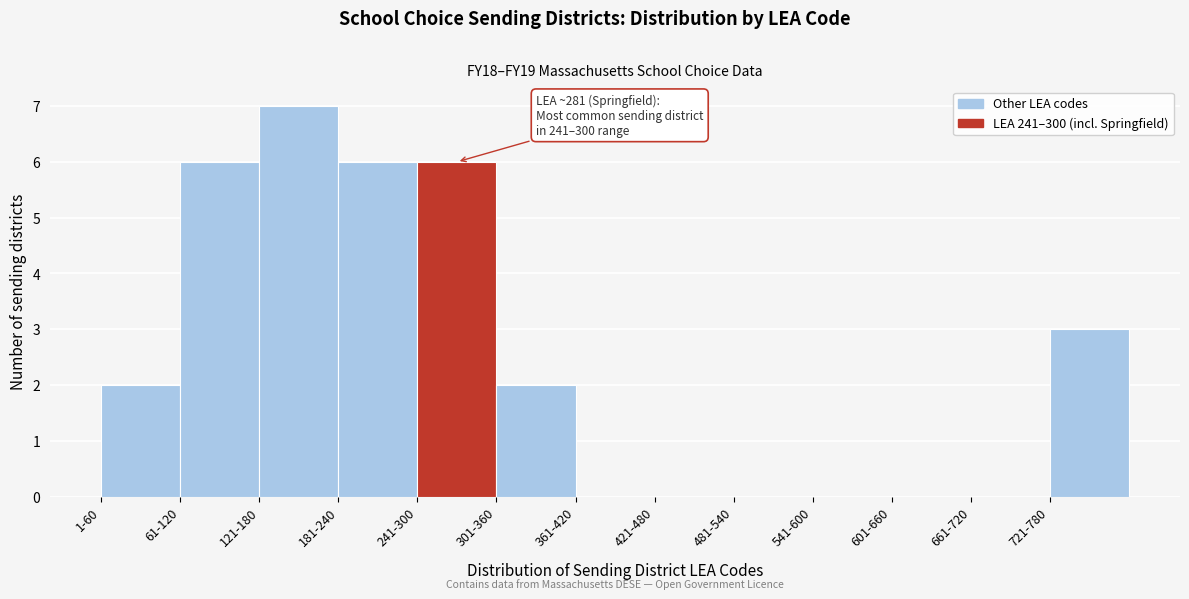

Reading left to right, transcribe all the data shown in this chart.

1-60=2	61-120=6	121-180=7	181-240=6	241-300=6	301-360=2	361-420=0	421-480=0	481-540=0	541-600=0	601-660=0	661-720=0	721-780=3